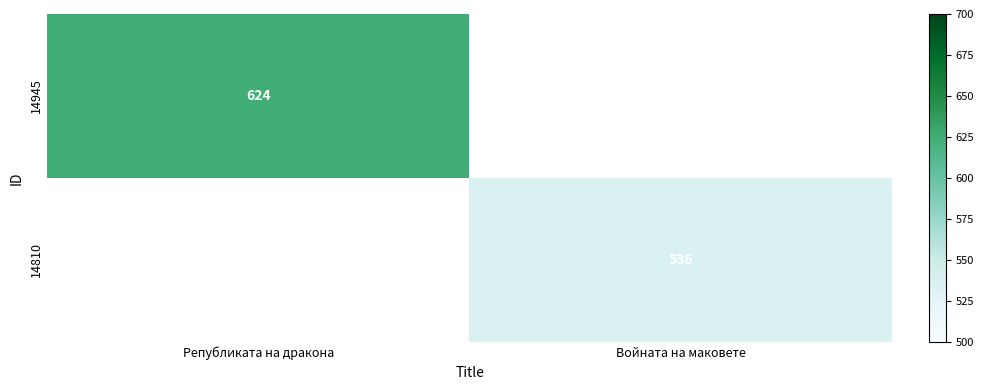

True or false: 14810 has a value of 536 at Войната на маковете.

True